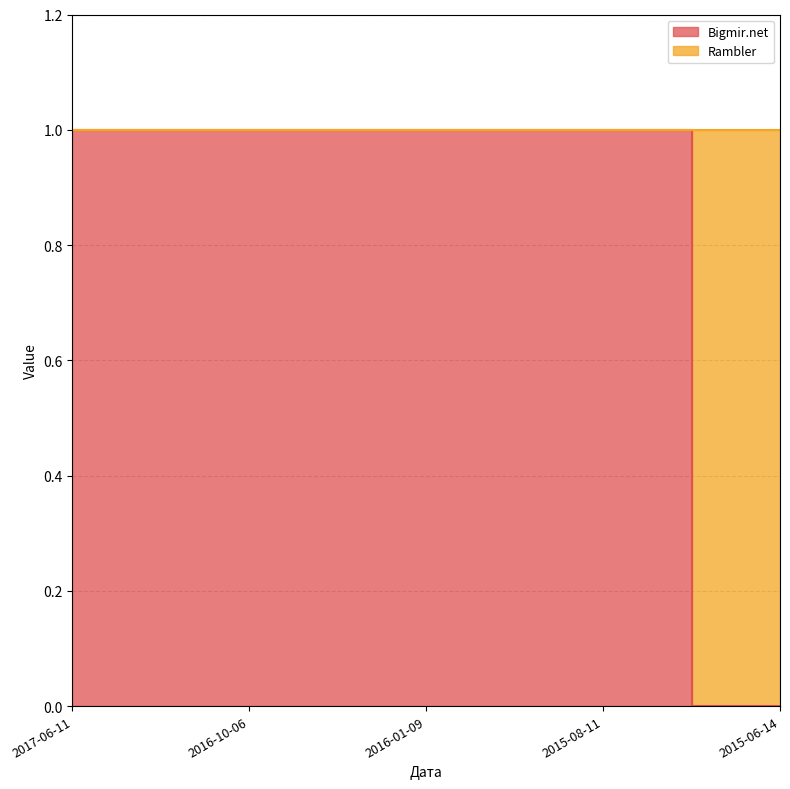

What value does the data have at 2016-01-09?

1